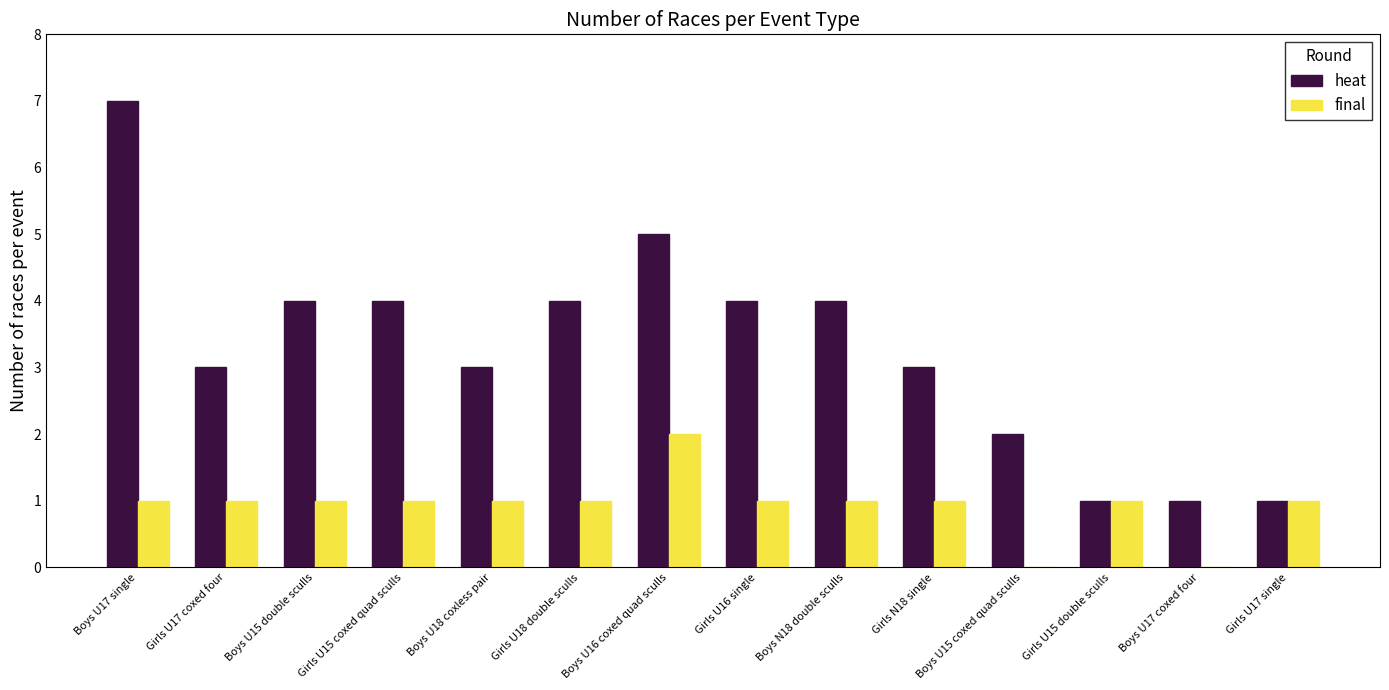

Which series changed the most between Boys U15 double sculls and Boys U18 coxless pair?

heat